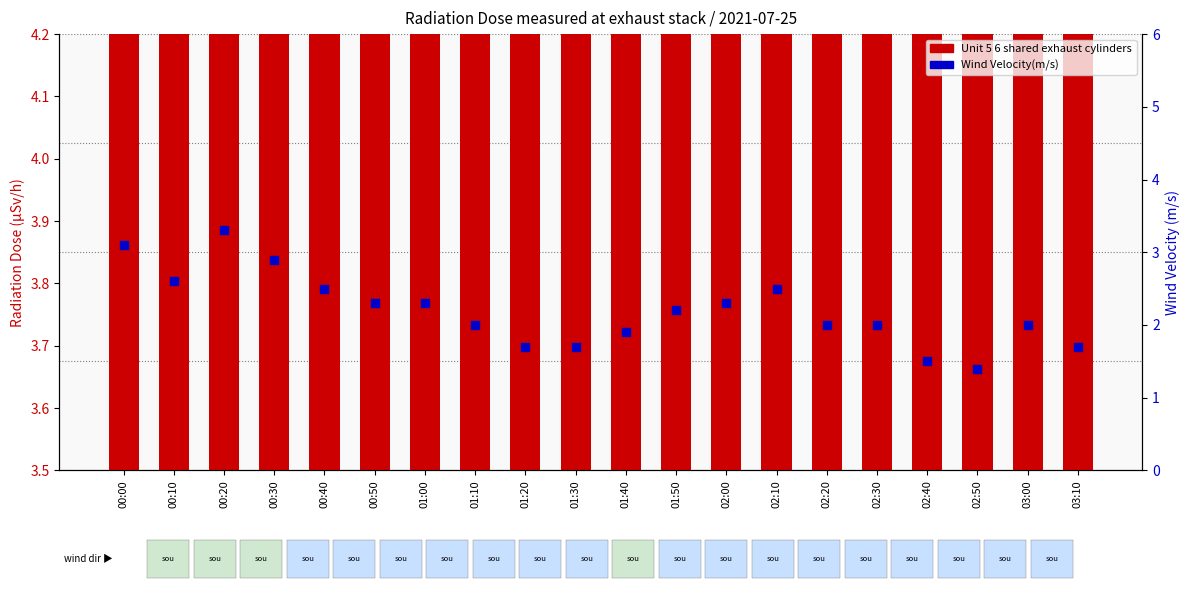

Which series has the largest Y range (max minus min)?

Wind Velocity(m/s)